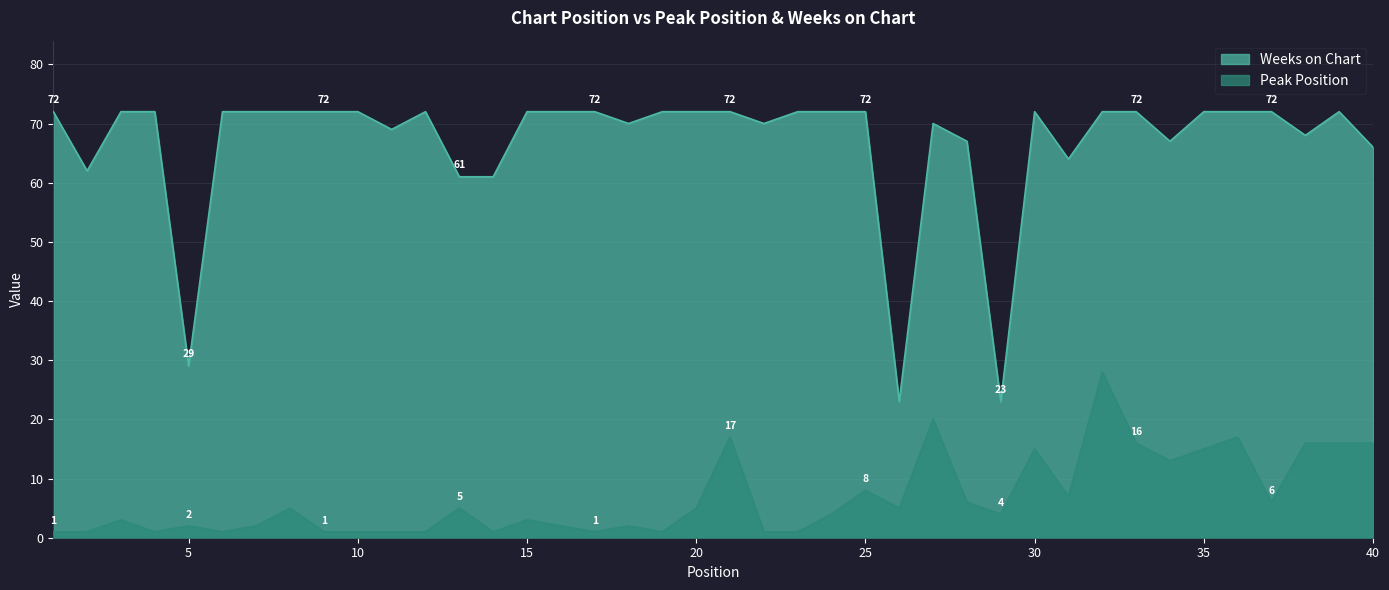

What are all the series names shown in the legend?

Weeks on Chart, Peak Position